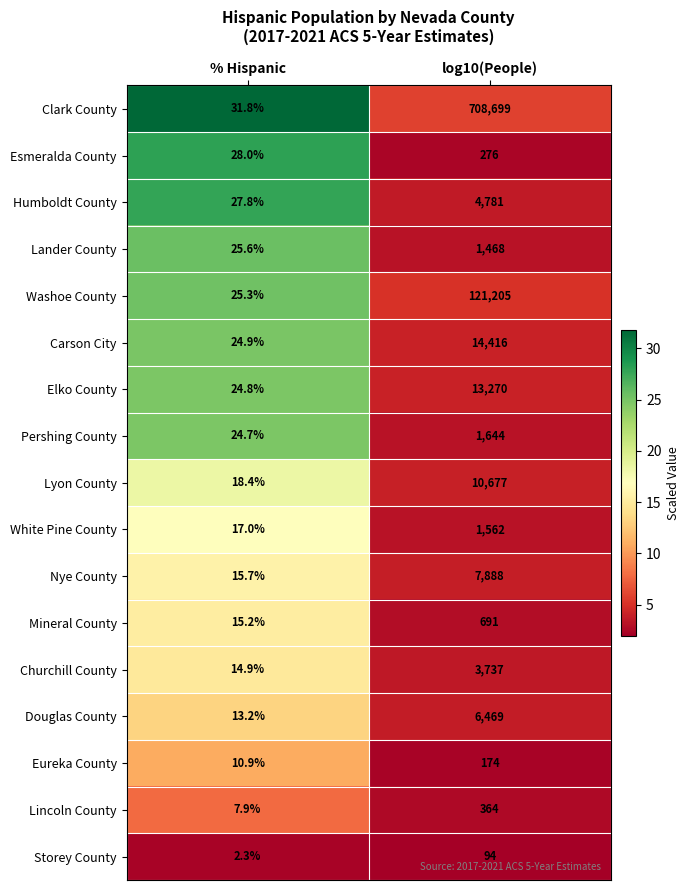

List the series in order of their peak value, lowest first.

Storey County, Eureka County, Esmeralda County, Lincoln County, Mineral County, Lander County, White Pine County, Pershing County, Churchill County, Humboldt County, Douglas County, Nye County, Lyon County, Elko County, Carson City, Washoe County, Clark County